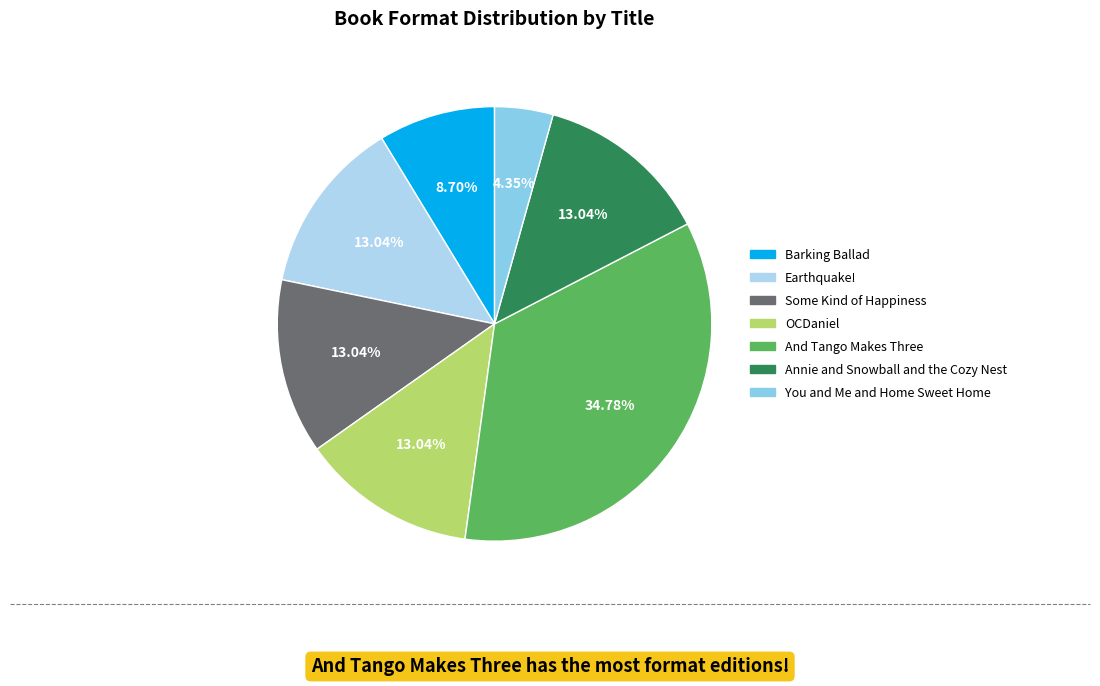

How many segments does this pie chart have?

7